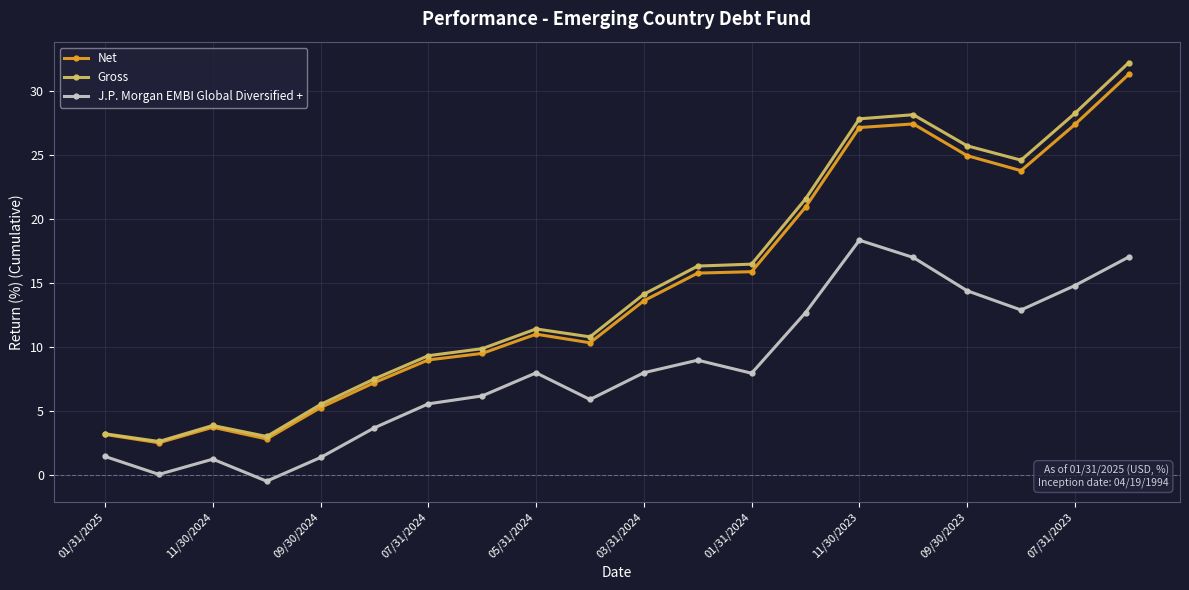

What is the value of the Net point at the 1st from the left?

3.2